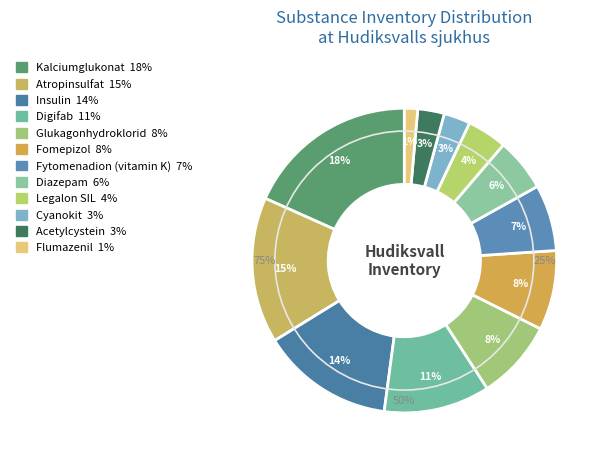

Between Glukagonhydroklorid and Kalciumglukonat, which is larger?

Kalciumglukonat